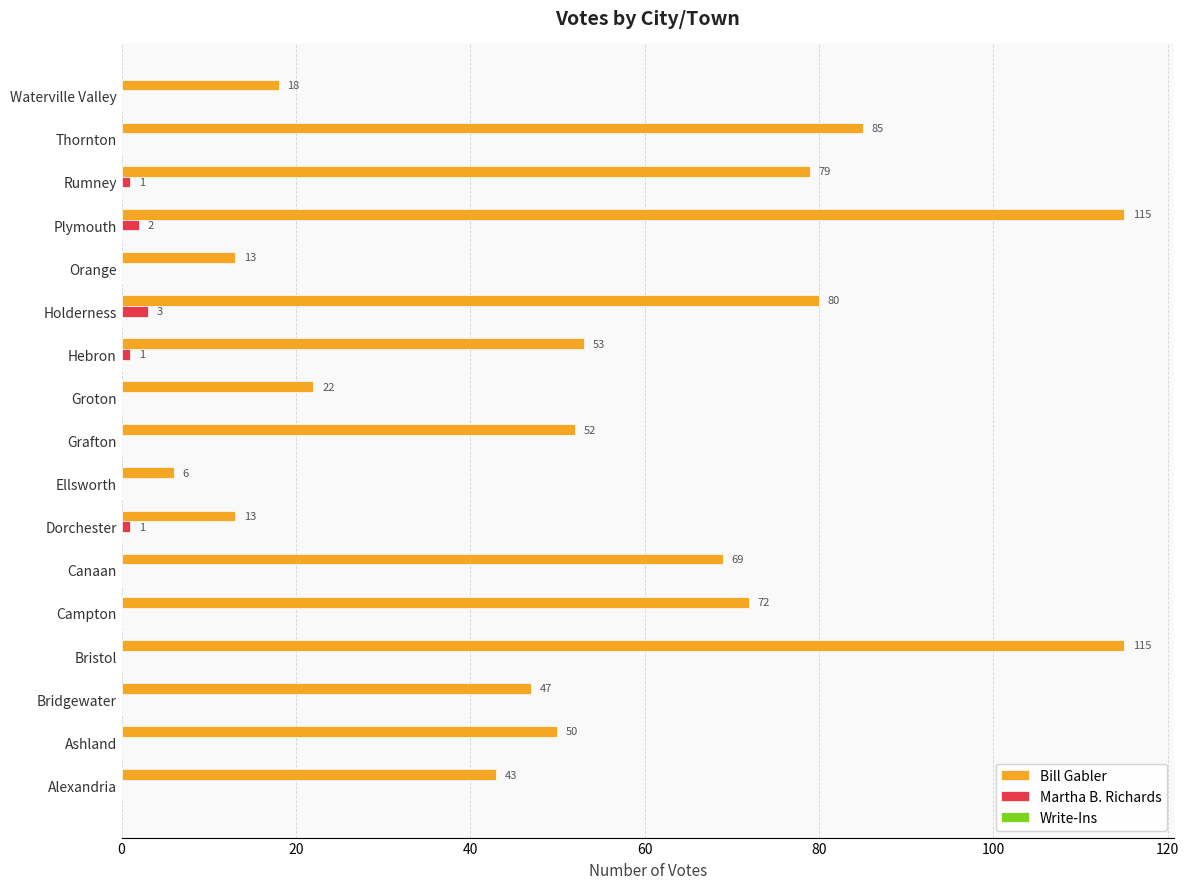

How many Martha B. Richards values are between 0 and 1?

15